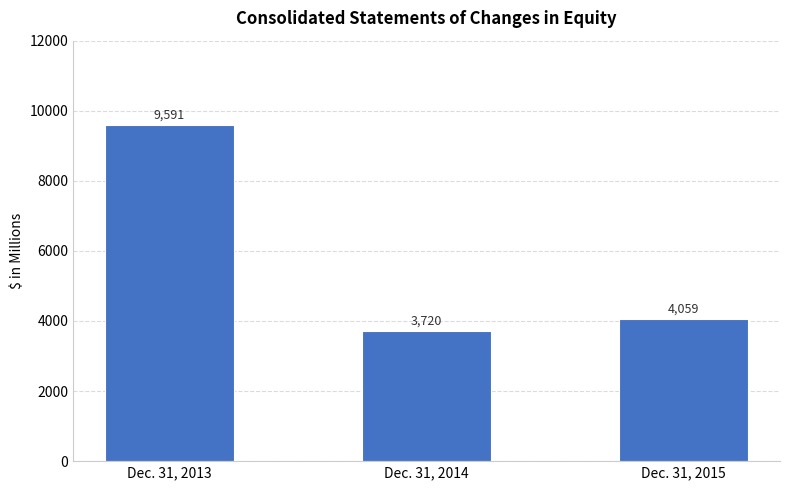

At which label does the data first exceed 4059?

Dec. 31, 2013